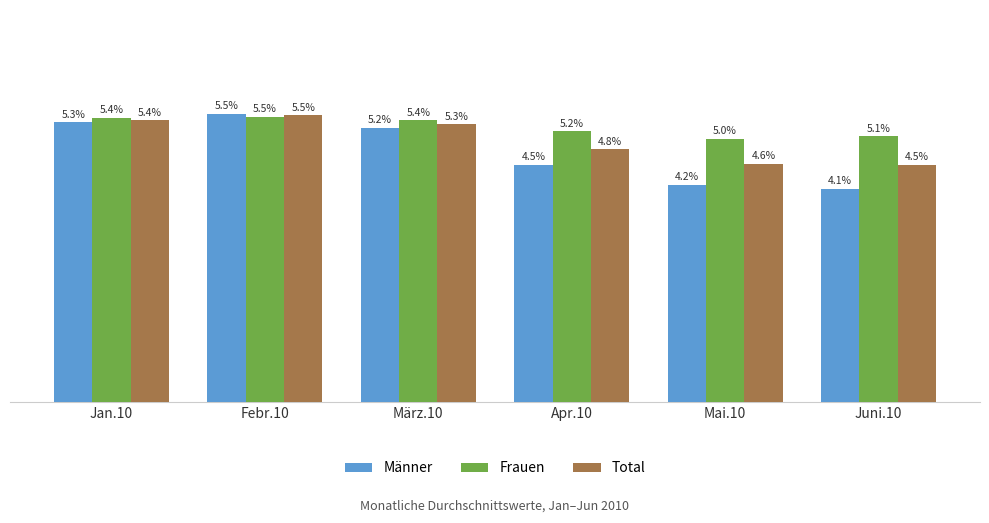

Where is Frauen nearest to the value 5?

Mai.10